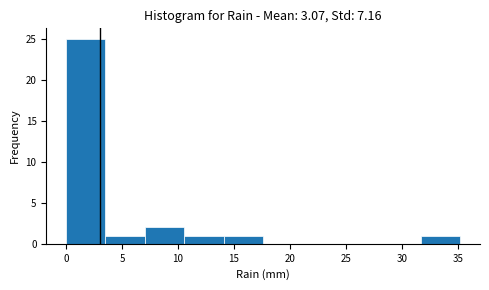

Reading left to right, transcribe this chart: for each bar, give the range it covers on the x-axis and its height. Neither the bar edges nor the heights are printed on the chart, so give them approximately, as read against the axes.

0.0 to 3.5: 25
3.5 to 7.0: 1
7.0 to 10.5: 2
10.5 to 14.0: 1
14.0 to 17.5: 1
17.5 to 21.0: 0
21.0 to 24.5: 0
24.5 to 28.0: 0
28.0 to 31.5: 0
31.5 to 35.0: 1